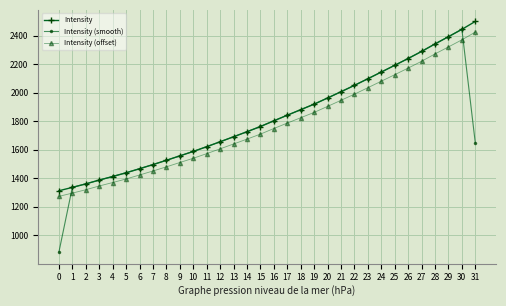

Which series has the largest total across all categories?

Intensity